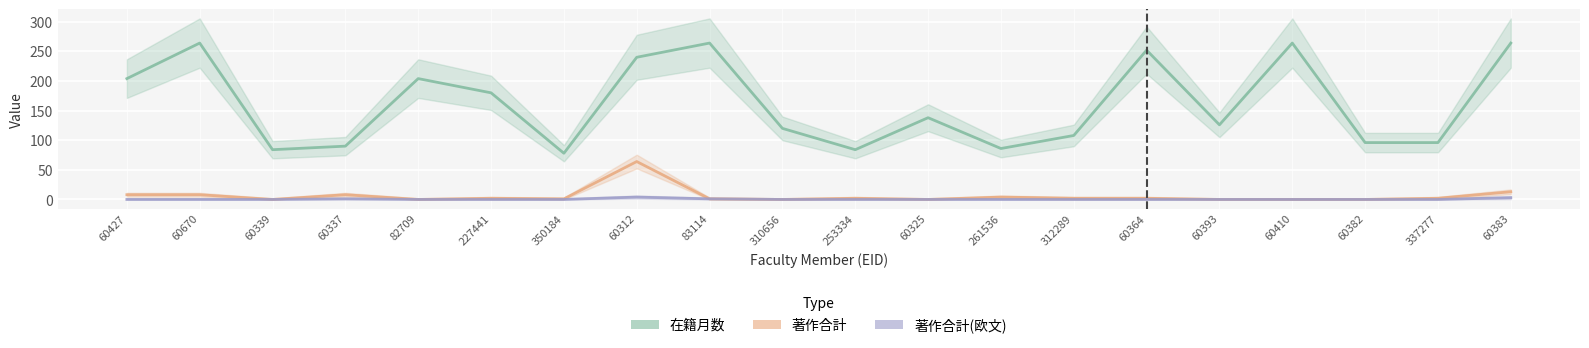

What is the total value across all series at 60312?

308